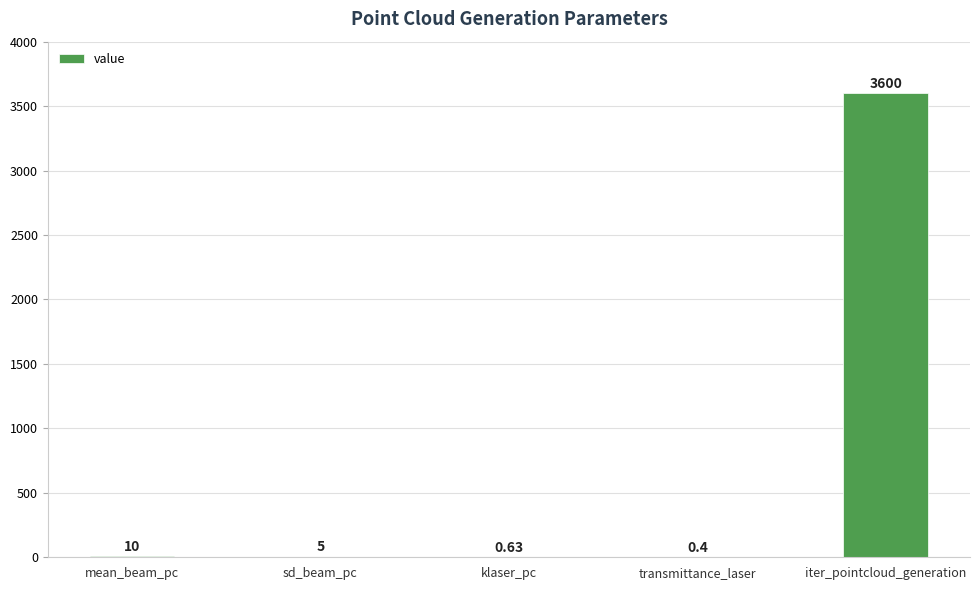

At which label does the data first exceed 5?

mean_beam_pc